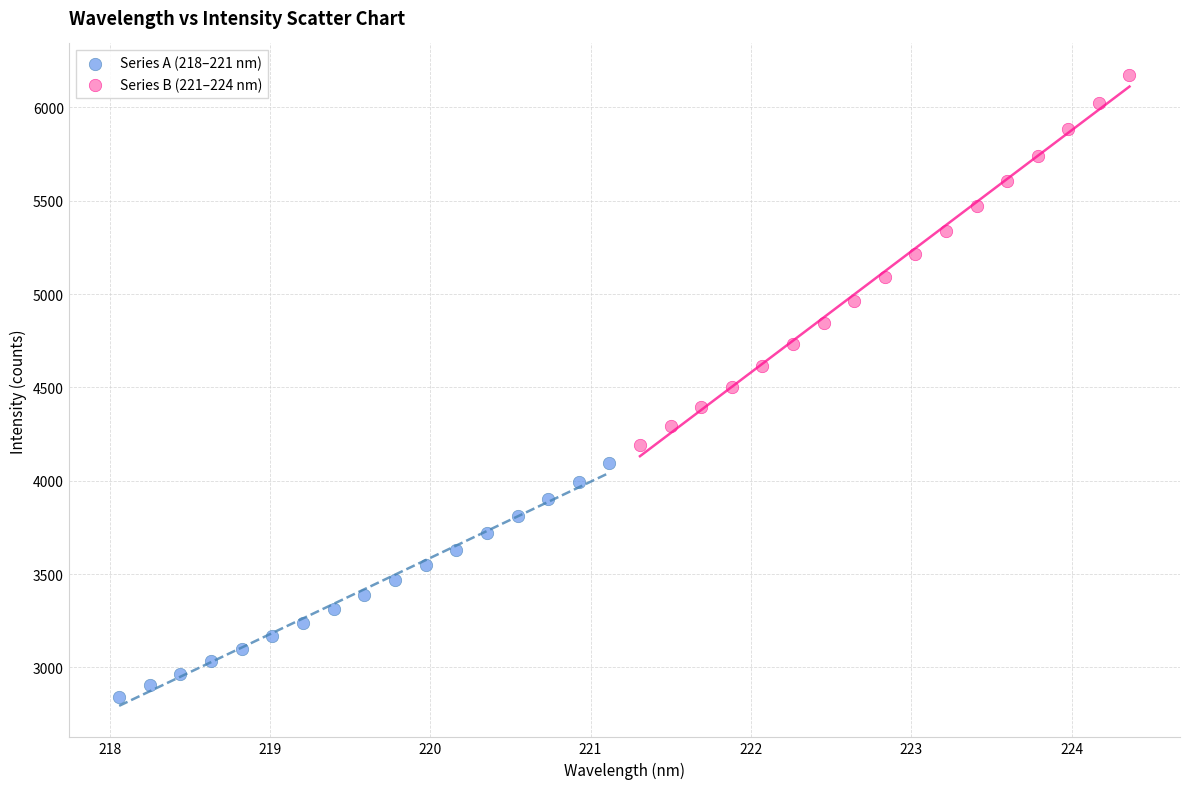

What are all the series names shown in the legend?

Series A (218–221 nm), Series B (221–224 nm)